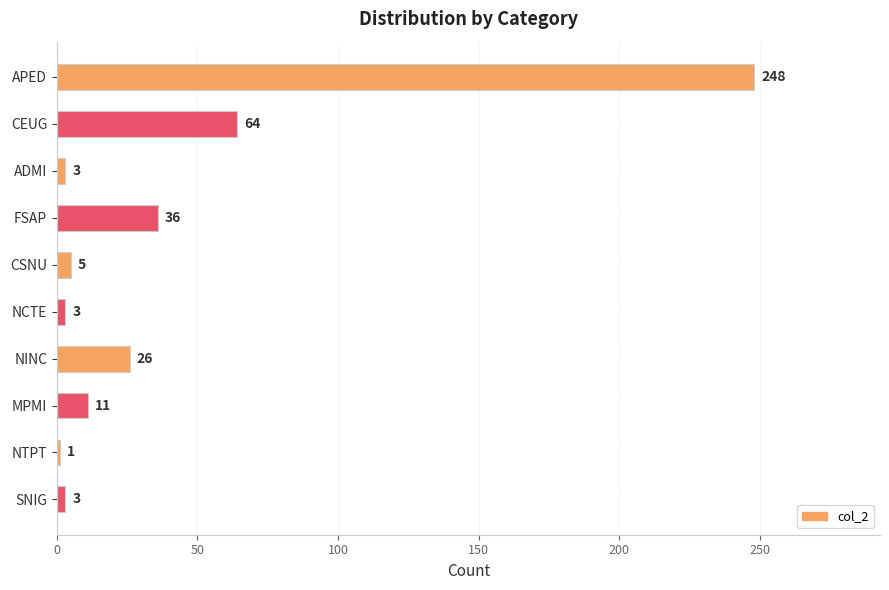

What is the average value?

40